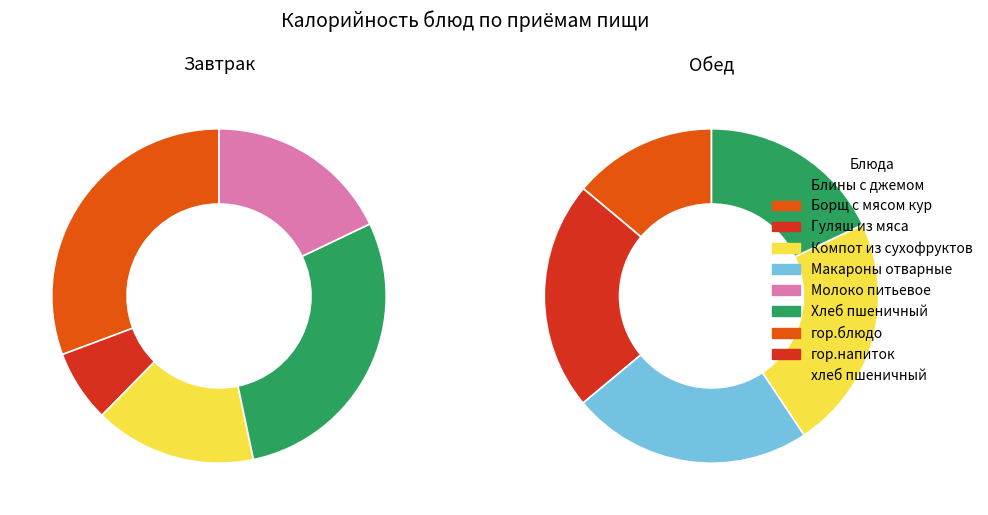

Rank the series at хлеб пшеничный from lowest to highest value.

Обед, Завтрак